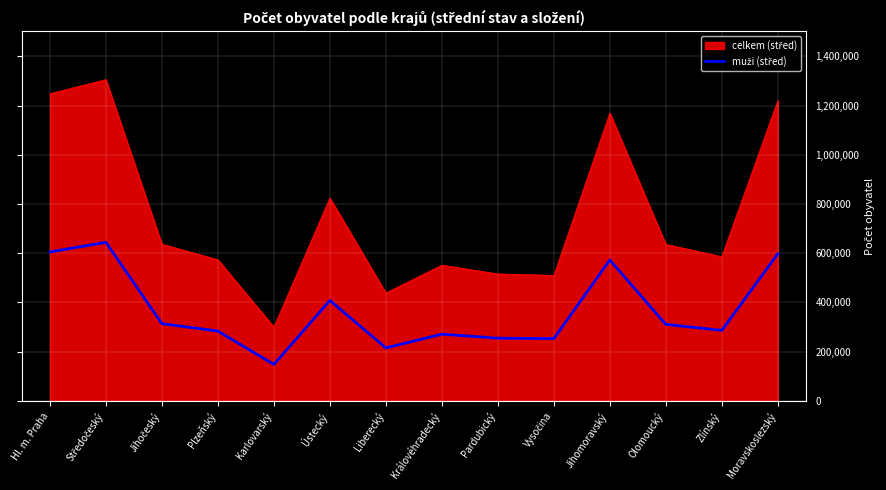

What is the maximum value shown in the chart?

1305756